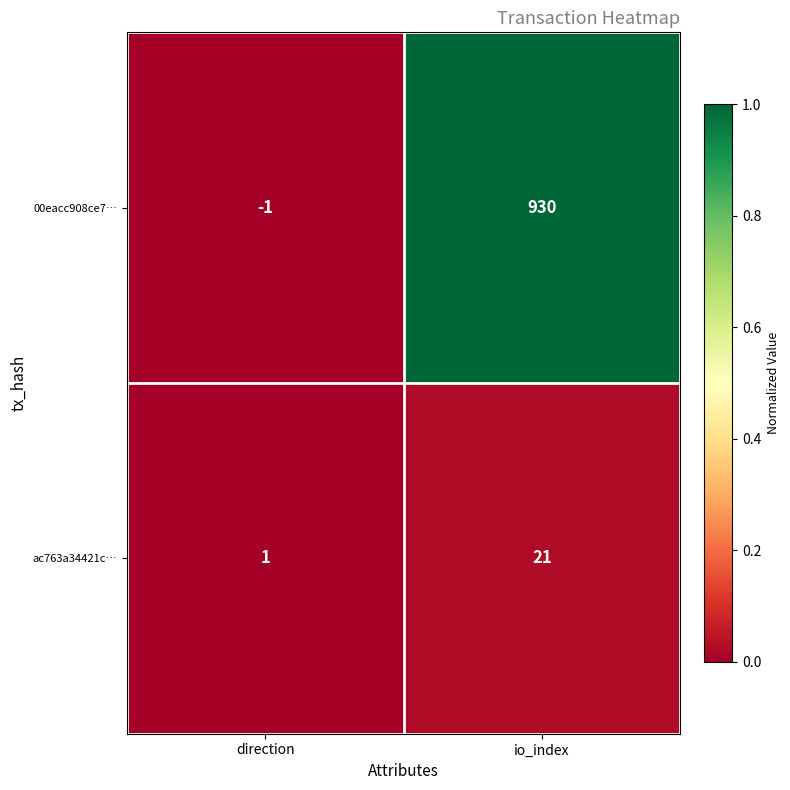

Is it true that 00eacc908ce7… equals -1 at direction?

True